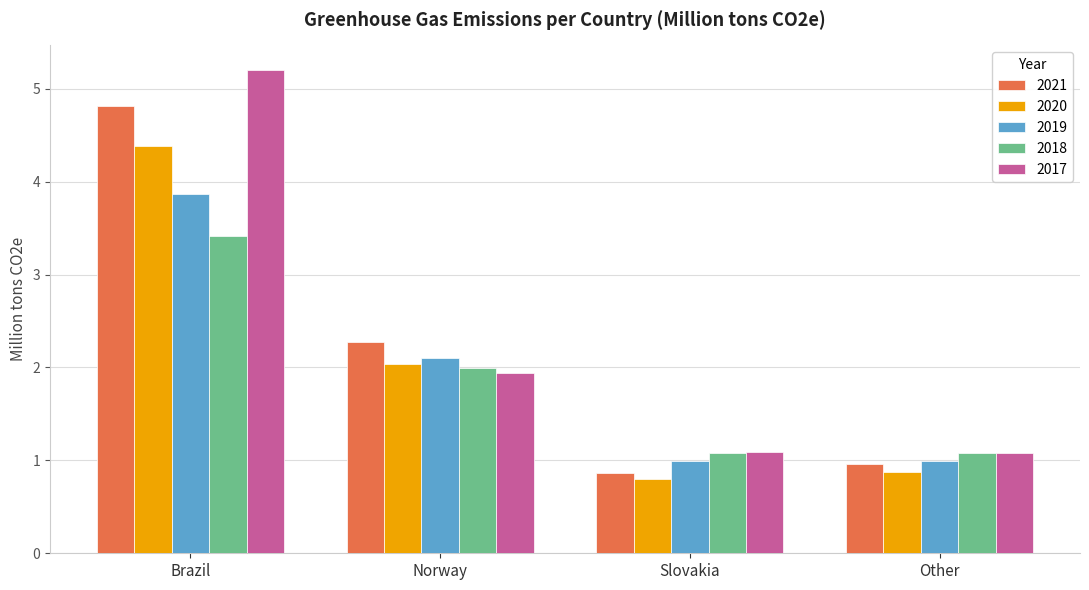

What is the minimum value for 2018?

1.1